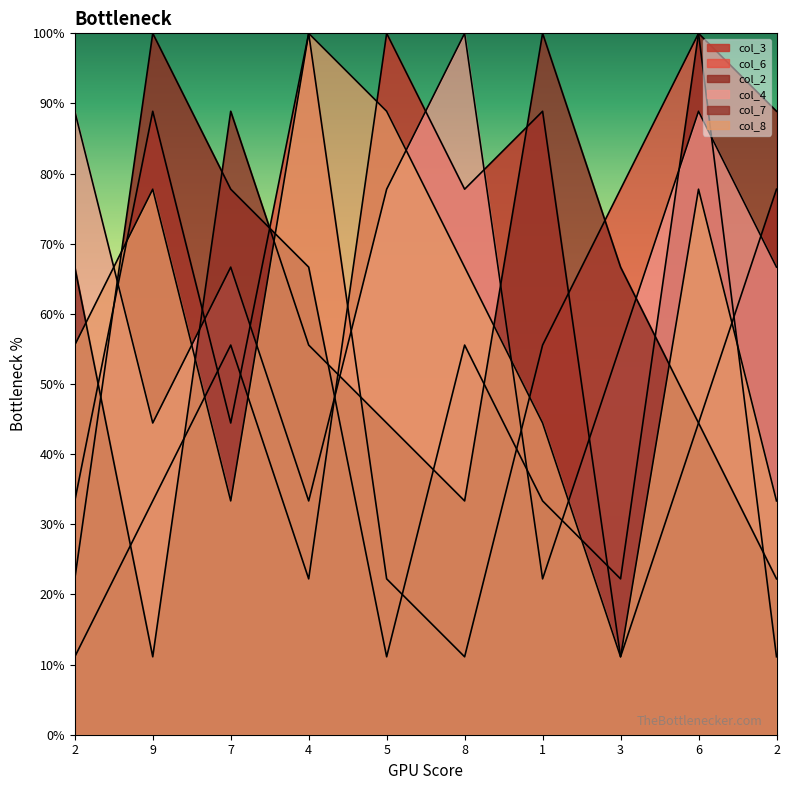

Rank the categories by col_3 value from lowest to highest.

2, 3, 4, 9, 6, 7, 8, 2, 1, 5